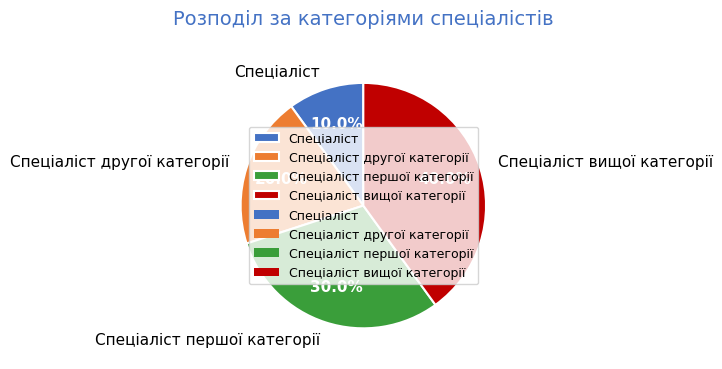

How many slices are in this pie chart?

4